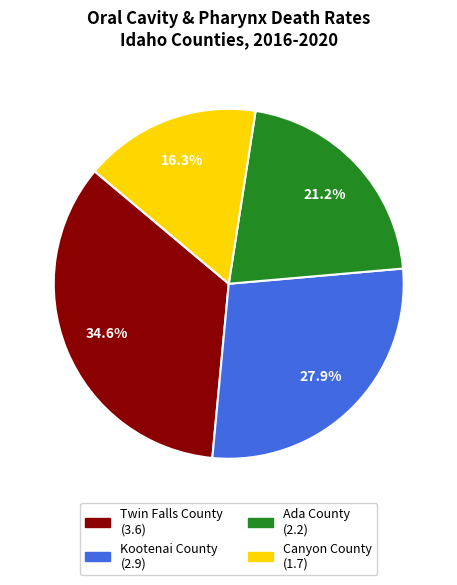

Which slice is the smallest?

Canyon County